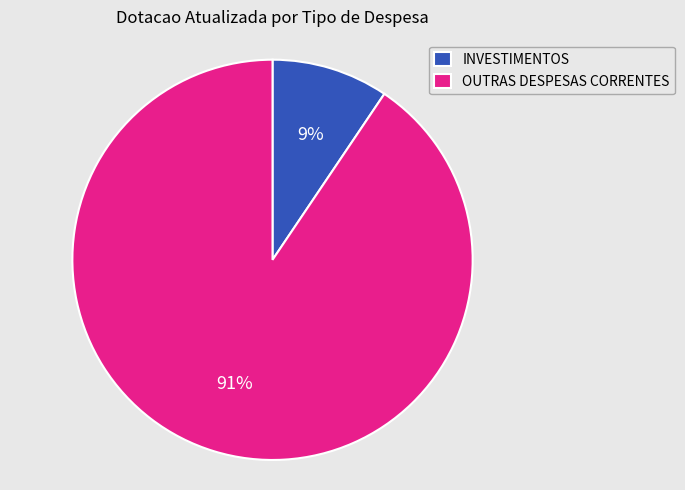

Between INVESTIMENTOS and OUTRAS DESPESAS CORRENTES, which is larger?

OUTRAS DESPESAS CORRENTES